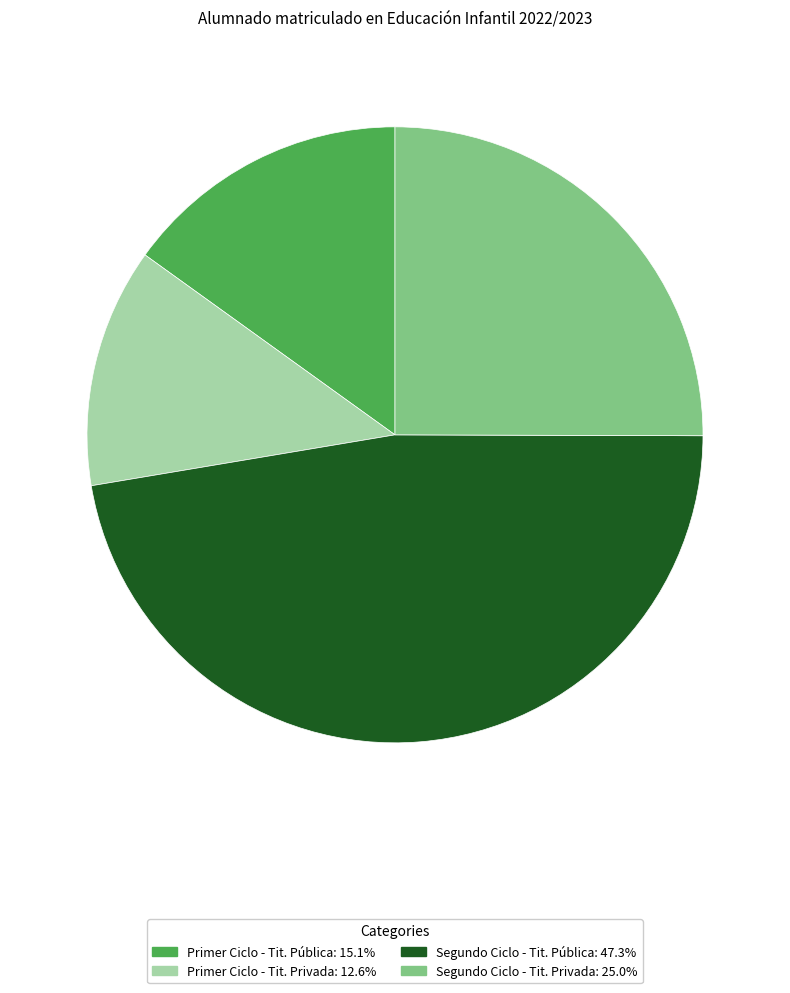

Count the number of slices in the pie.

4